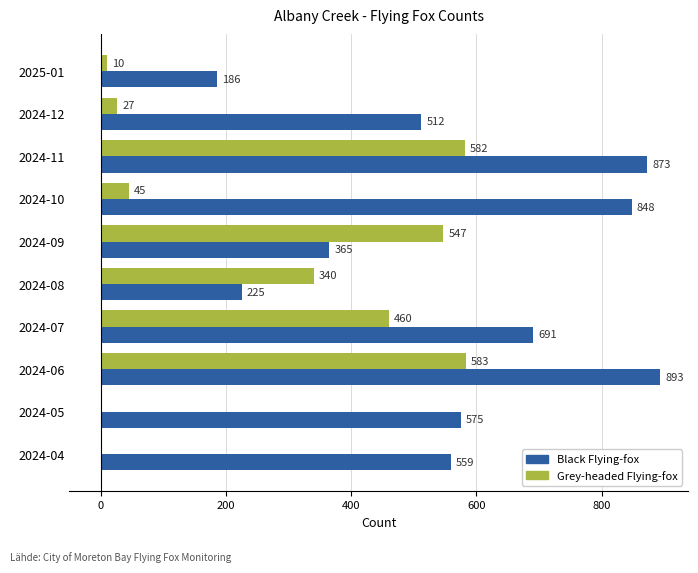

Which series changed the most between 2024-10 and 2024-05?

Black Flying-fox